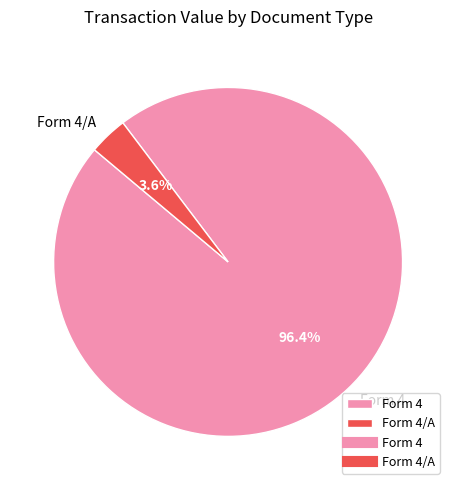

How many segments does this pie chart have?

2